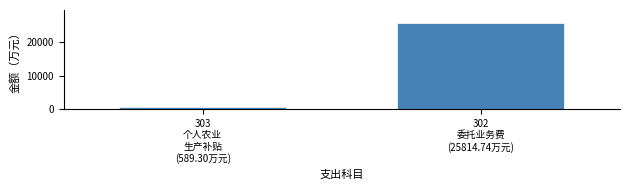

Reading left to right, transcribe all the data shown in this chart.

589.3	25814.7